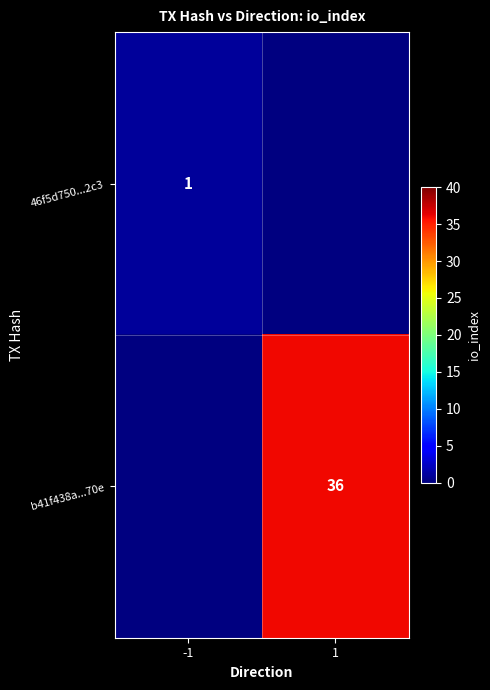

The b41f438a...70e series shows 36 at 1. True or false?

True